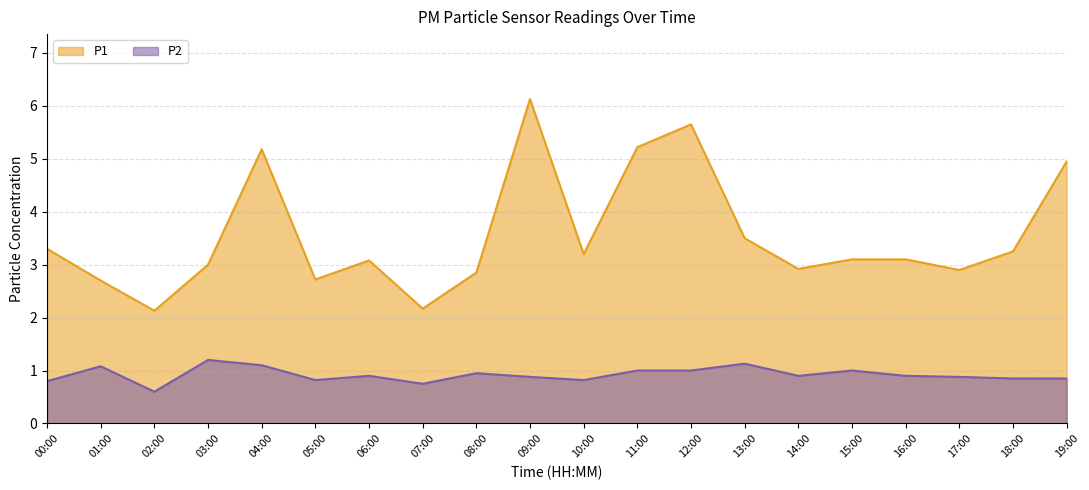

The P1 series shows 1.2 at 05:00. True or false?

False